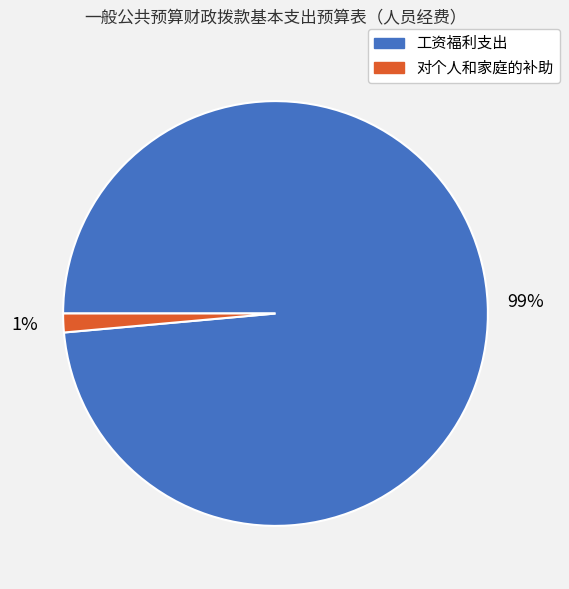

Do 对个人和家庭的补助 and 工资福利支出 together represent more than half of the pie?

Yes